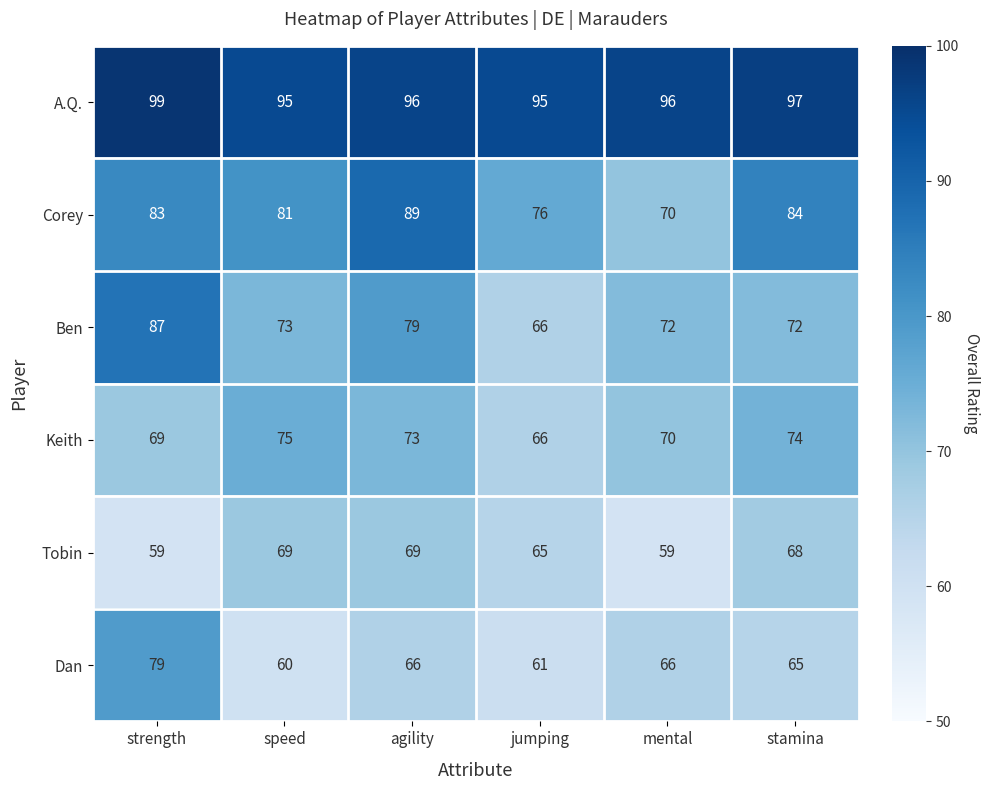

Is it true that A.Q. equals 96 at mental?

True